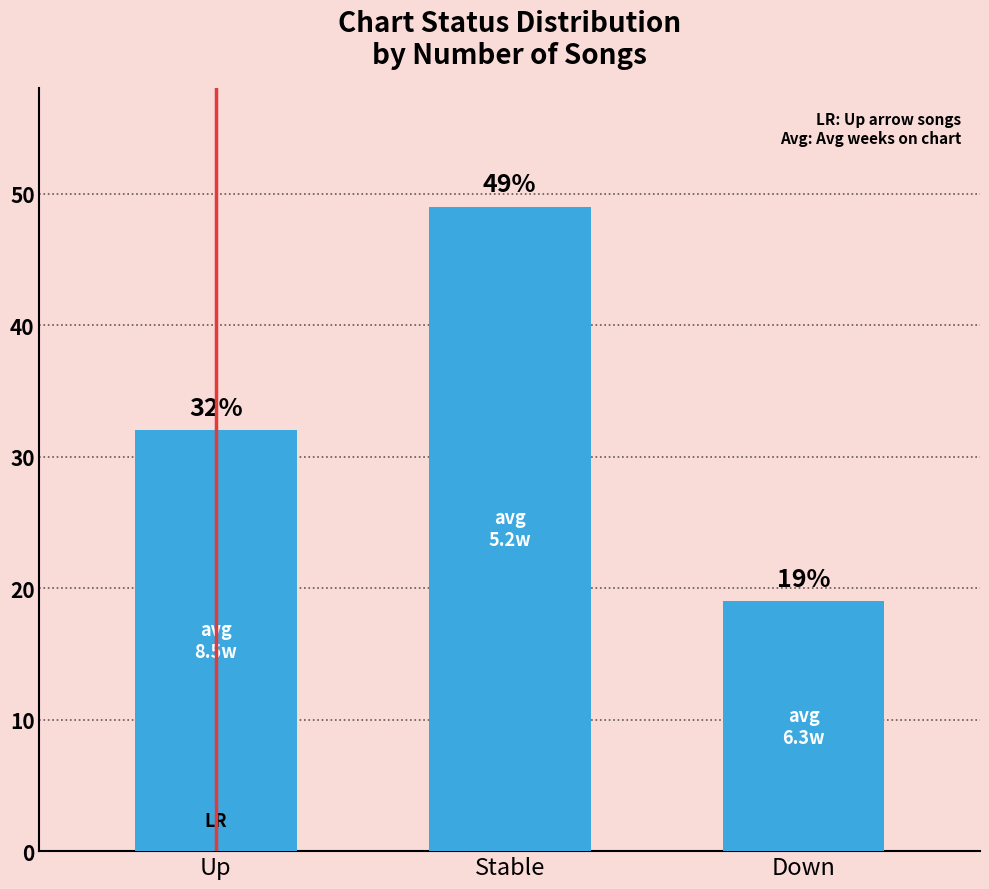

What is the minimum value shown in the chart?

19